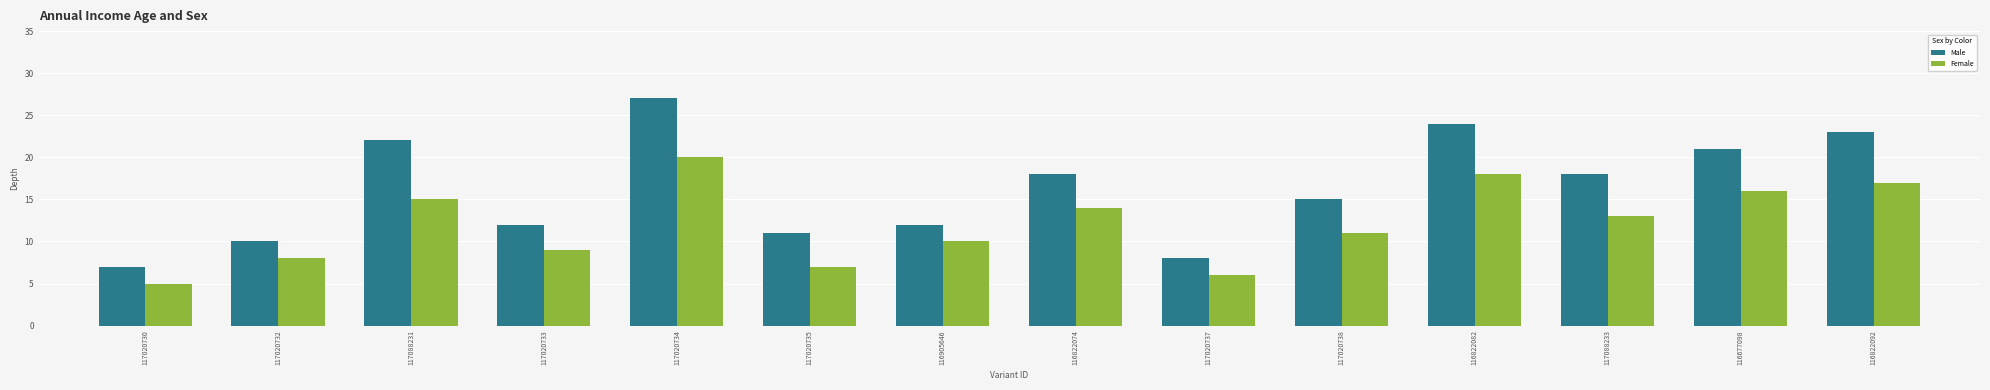

What position from the left is 117020737?

9